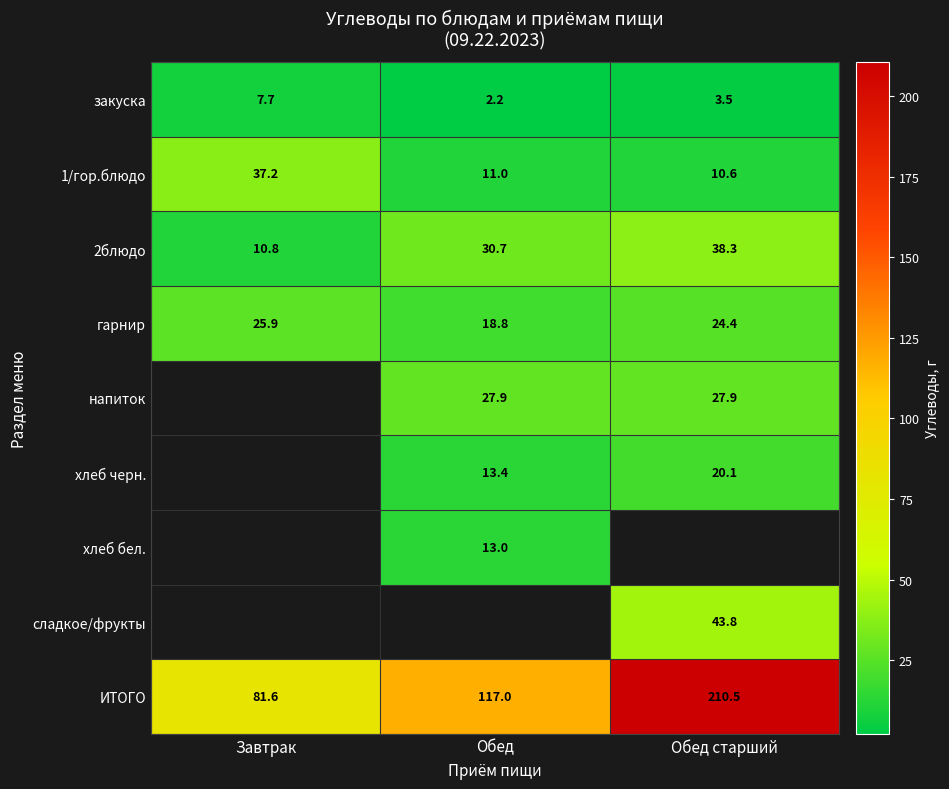

At how many categories does at least one series exceed 85?

2